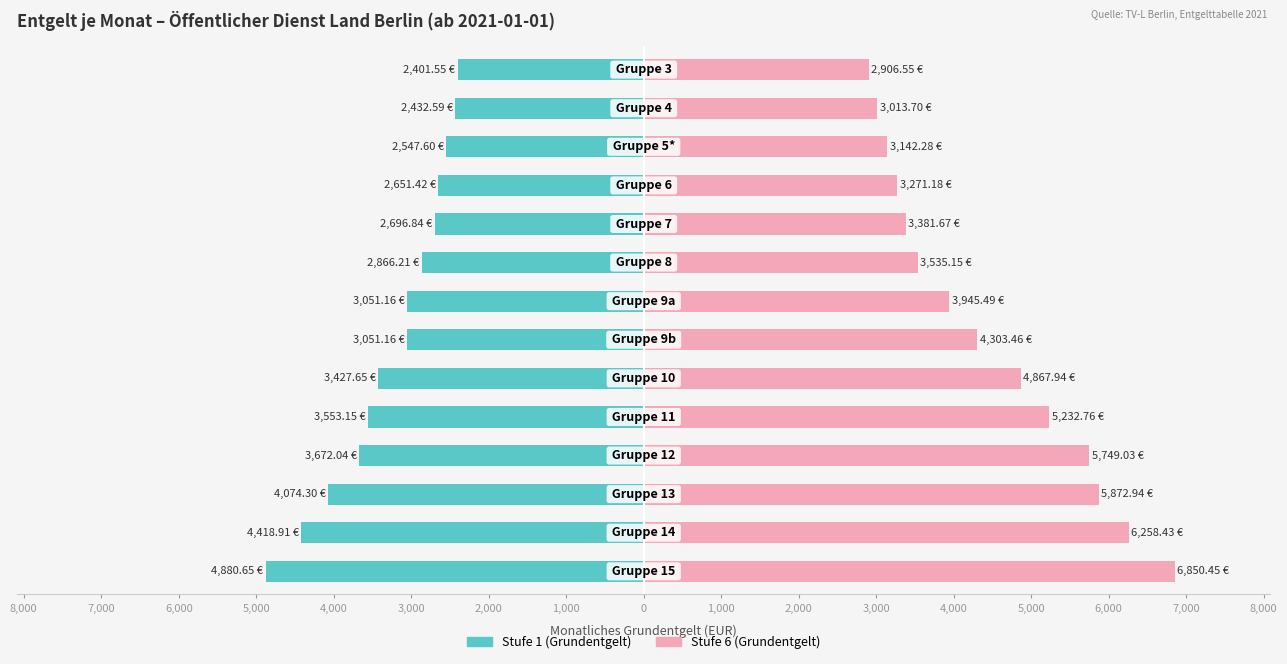

Reading left to right, transcribe all the data shown in this chart.

Stufe 1 (Grundentgelt): -4880.6	-4418.9	-4074.3	-3672.0	-3553.2	-3427.7	-3051.2	-3051.2	-2866.2	-2696.8	-2651.4	-2547.6	-2432.6	-2401.6
Stufe 6 (Grundentgelt): 6850.4	6258.4	5872.9	5749.0	5232.8	4867.9	4303.5	3945.5	3535.2	3381.7	3271.2	3142.3	3013.7	2906.6